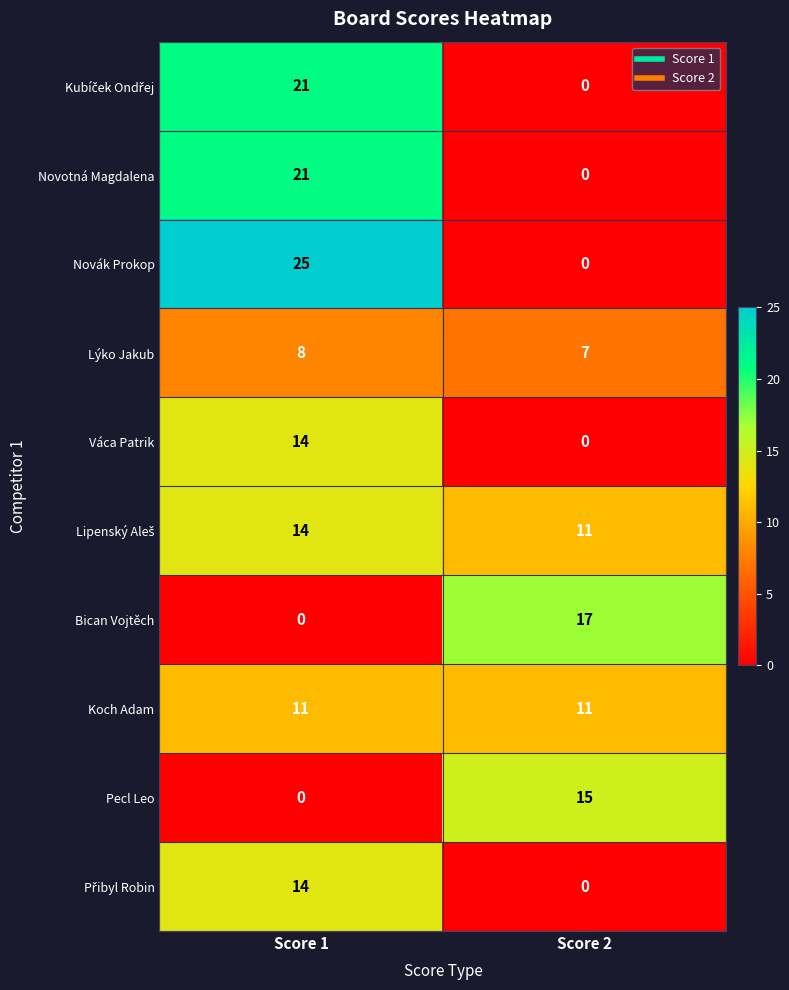

Is it true that Novotná Magdalena equals 0 at Score 2?

True